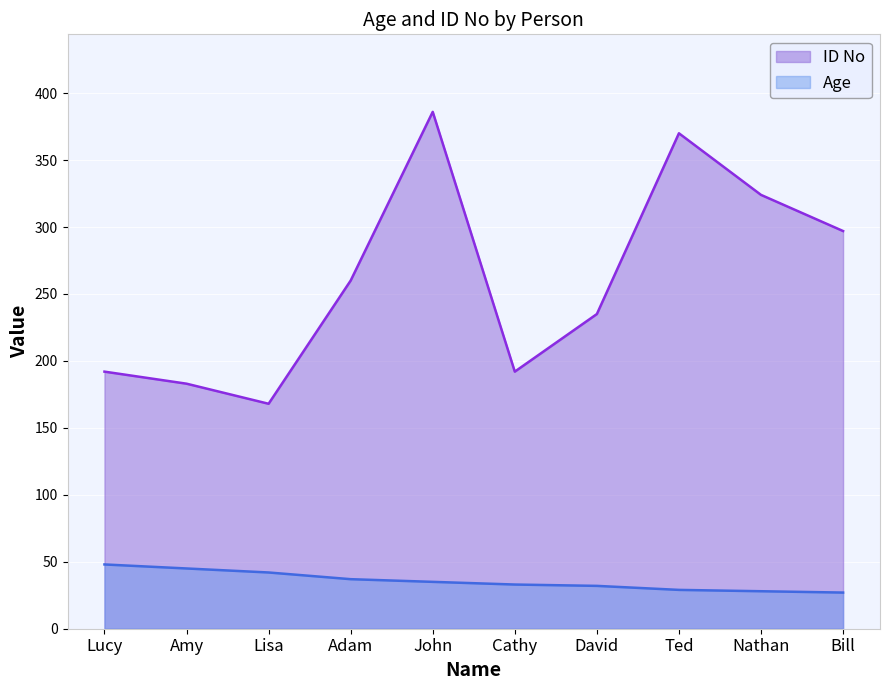

True or false: Age has more than 0 interior local peaks.

False